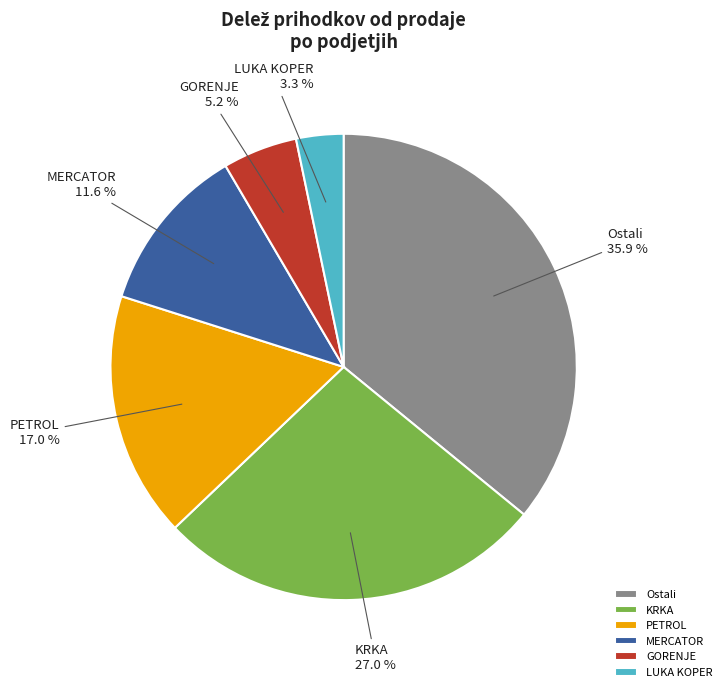

Rank the categories by value from lowest to highest.

LUKA KOPER, GORENJE, MERCATOR, PETROL, KRKA, Ostali